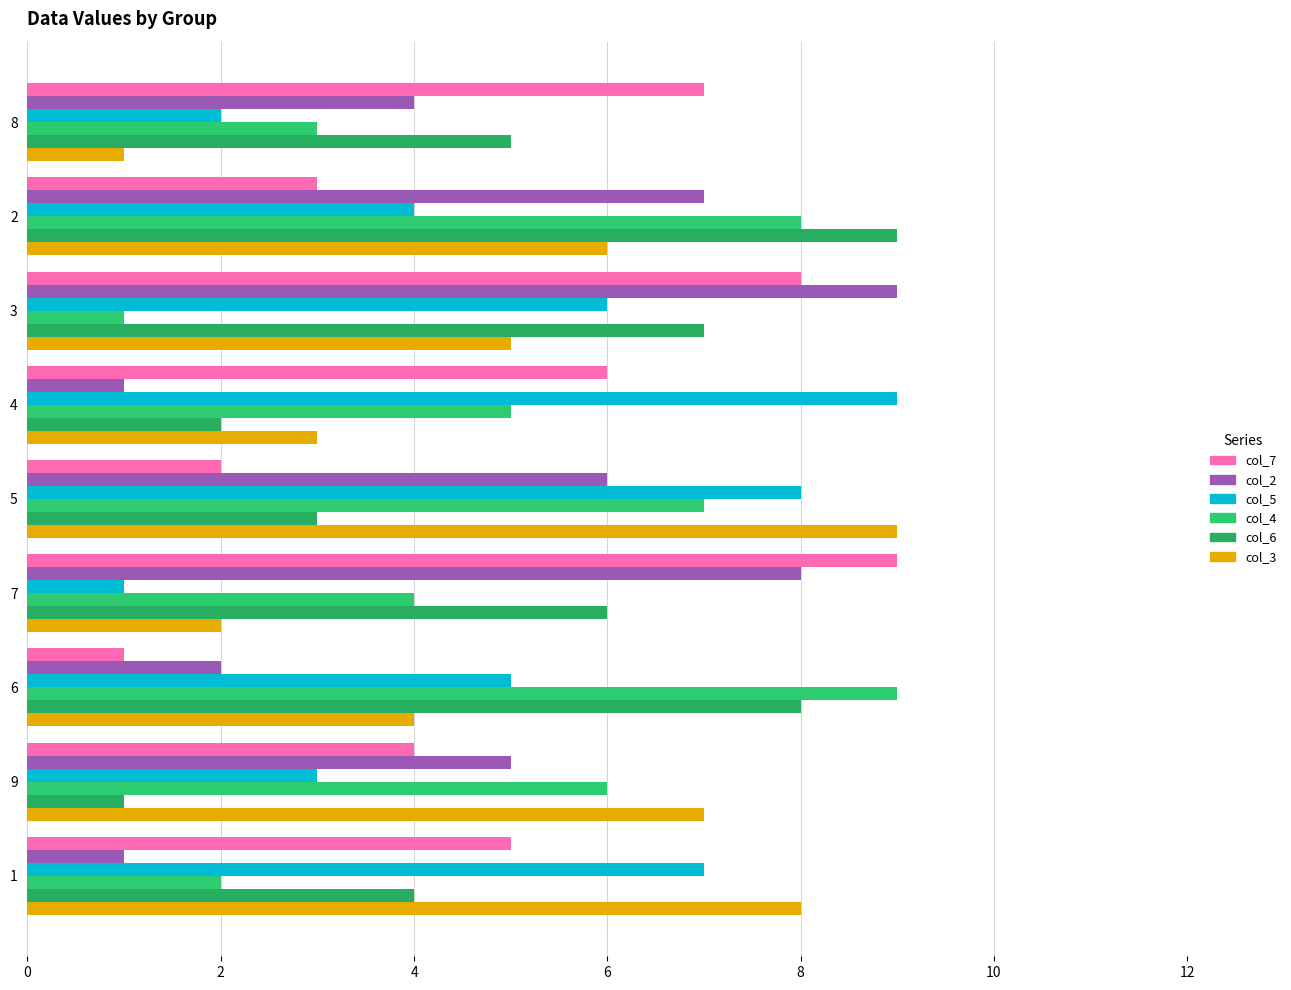

Which series has the largest total across all categories?

col_7